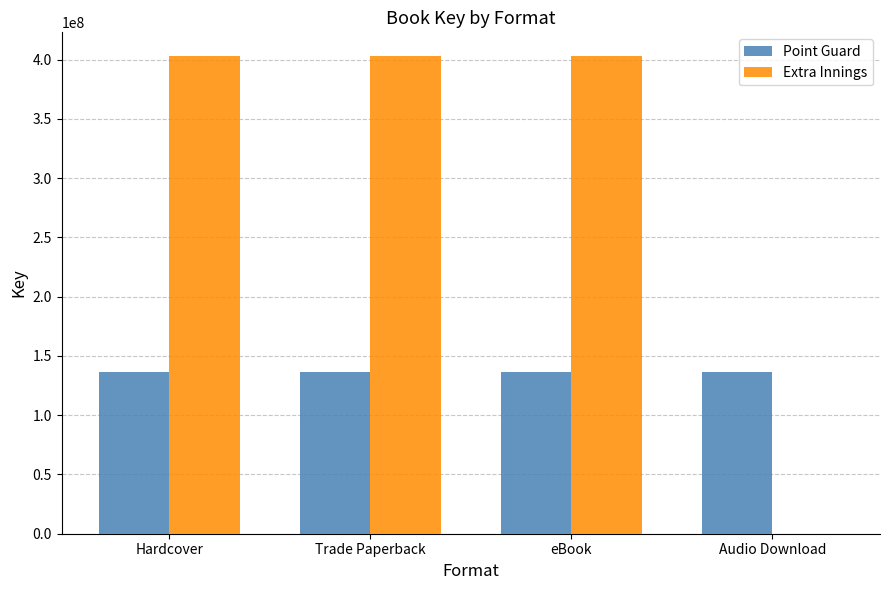

True or false: Point Guard has a value of 240754077 at eBook.

False